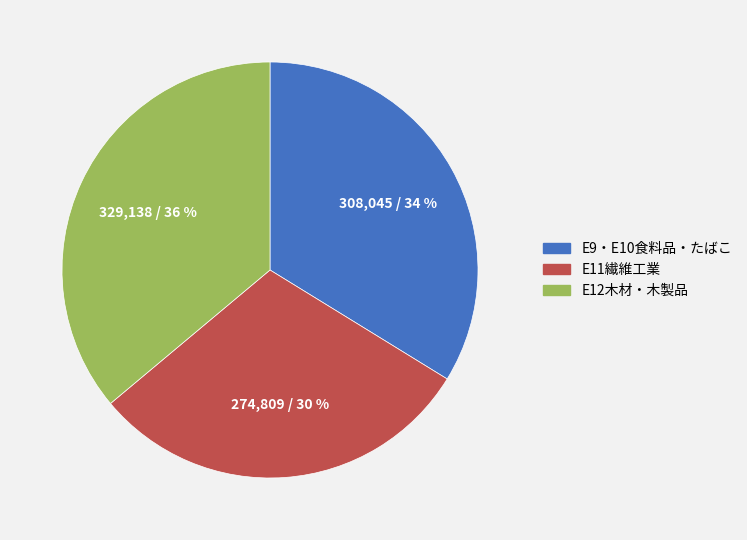

To the nearest percent, what percentage of the pie is E9・E10食料品・たばこ?

34%